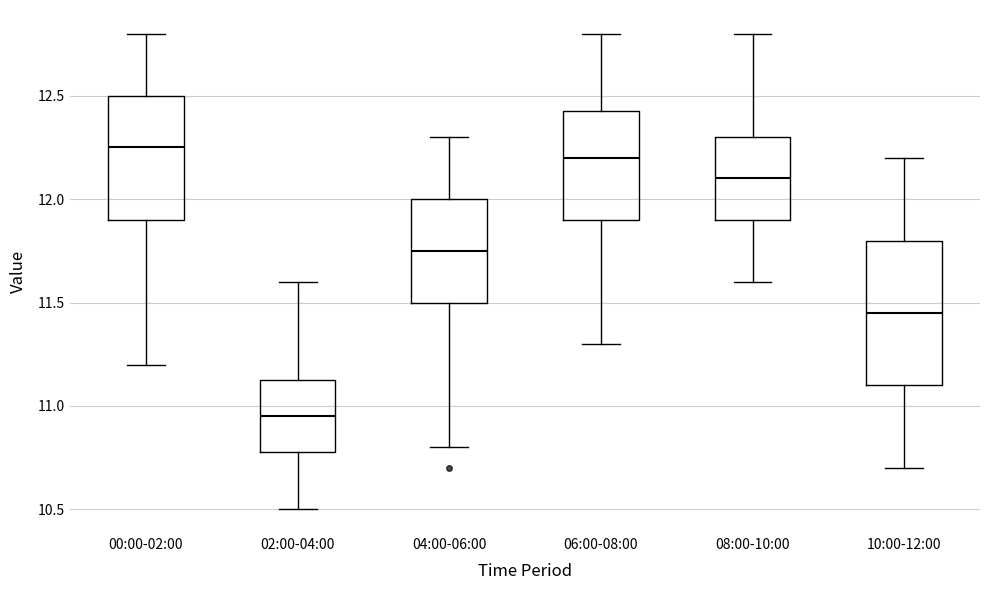

Reading left to right, transcribe this box plot: for each box, give where its median line is, the range the box spans, and where its two whiskers end, as read against the y-axis. The values are not printed on the chart, so give them approximately, as read against the axis.

00:00-02:00: median 12.25, box 11.90 to 12.50, whiskers 11.20 to 12.80
02:00-04:00: median 10.95, box 10.80 to 11.15, whiskers 10.50 to 11.60
04:00-06:00: median 11.75, box 11.50 to 12.00, whiskers 10.80 to 12.30
06:00-08:00: median 12.20, box 11.90 to 12.45, whiskers 11.30 to 12.80
08:00-10:00: median 12.10, box 11.90 to 12.30, whiskers 11.60 to 12.80
10:00-12:00: median 11.45, box 11.10 to 11.80, whiskers 10.70 to 12.20